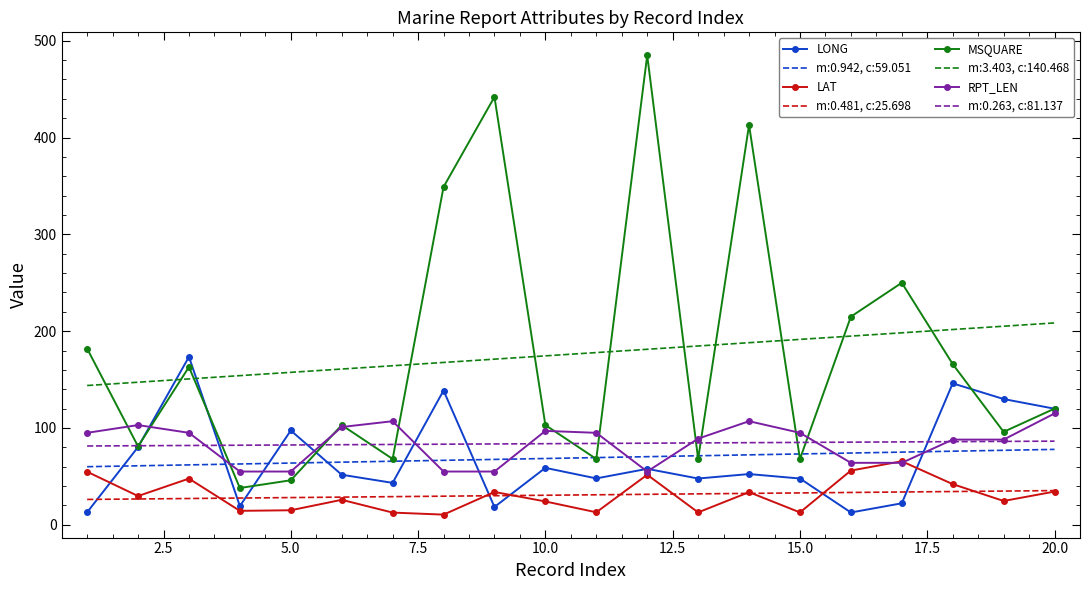

Rank the series by their maximum value, from highest to lowest.

MSQUARE, m:3.403, c:140.468, LONG, RPT_LEN, m:0.263, c:81.137, m:0.942, c:59.051, LAT, m:0.481, c:25.698